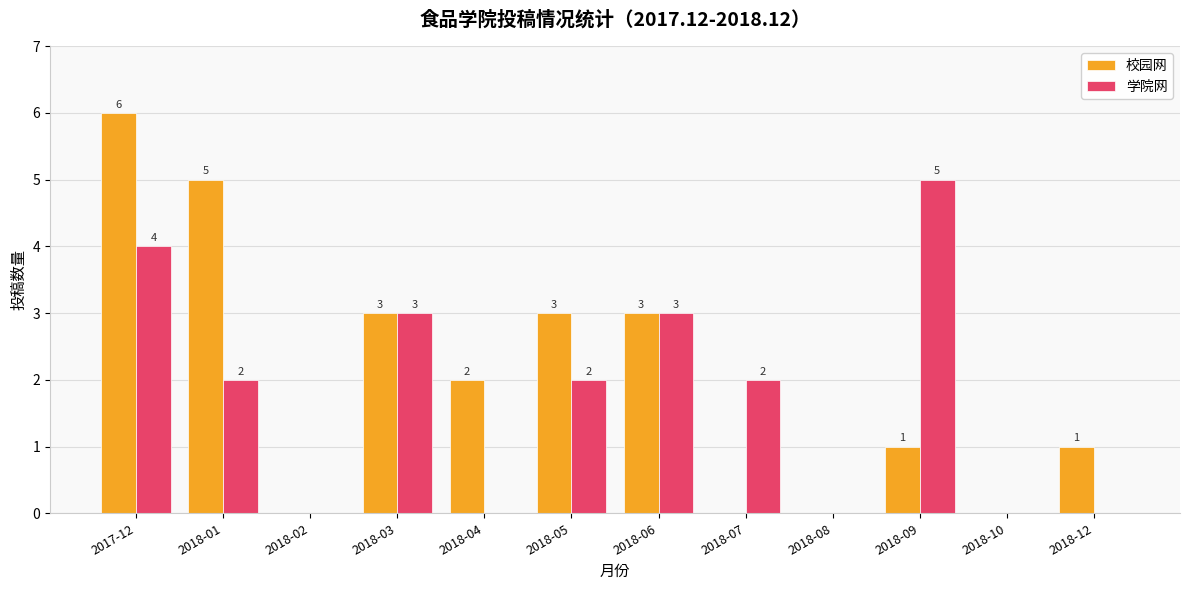

What is the difference between the 学院网 values at 2017-12 and 2018-08?

4